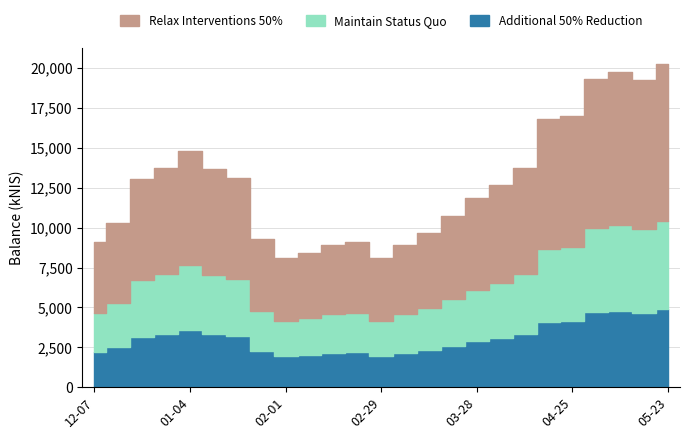

List the labels in order of value, largest first.

2024-05-23, 2024-05-09, 2024-05-02, 2024-05-16, 2024-04-25, 2024-04-18, 2024-01-04, 2024-04-11, 2023-12-28, 2024-01-11, 2024-01-18, 2023-12-21, 2024-04-04, 2024-03-28, 2024-03-21, 2023-12-14, 2024-03-14, 2024-01-25, 2023-12-07, 2024-02-22, 2024-02-15, 2024-03-07, 2024-02-08, 2024-02-29, 2024-02-01